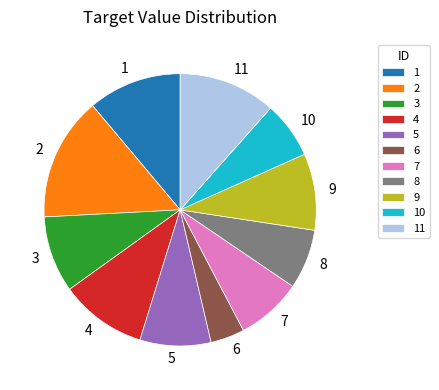

Is there any slice that represents more than half of the pie?

No